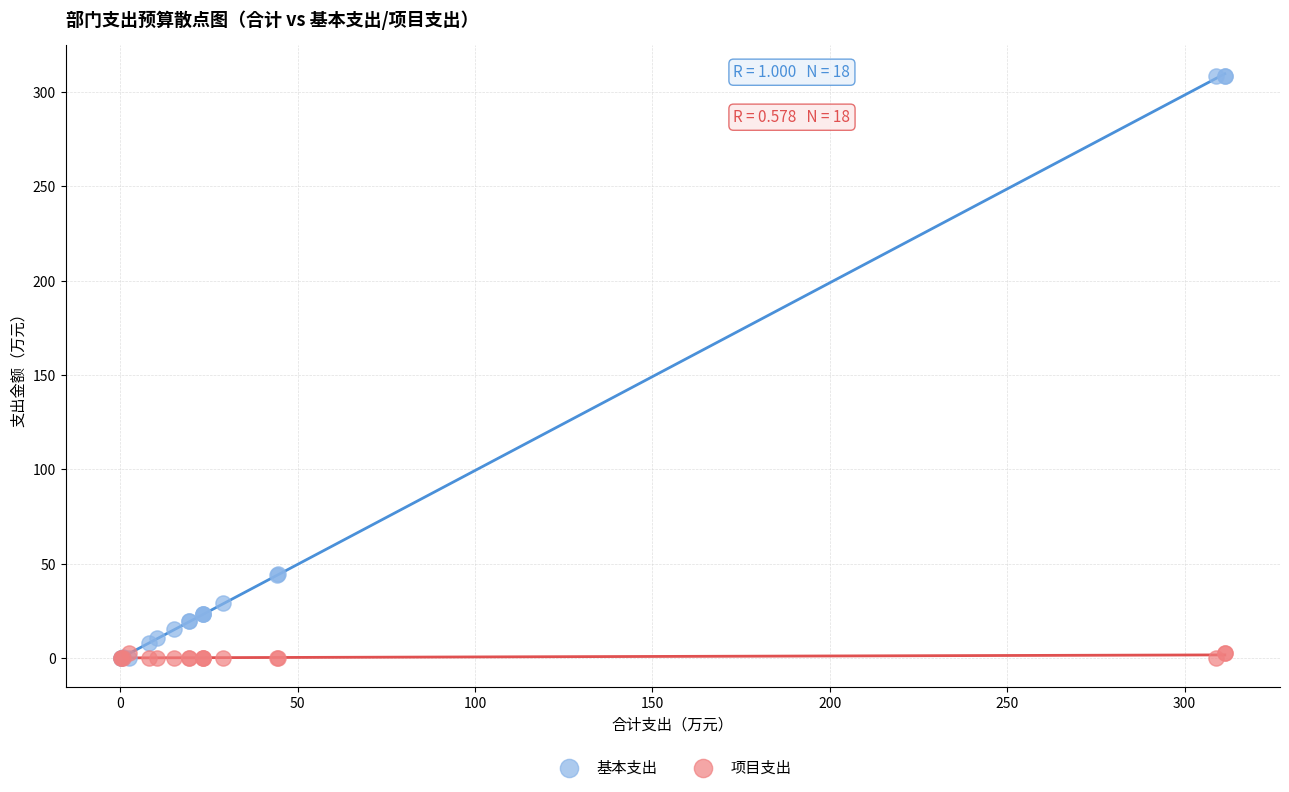

What are all the series names shown in the legend?

基本支出, 项目支出